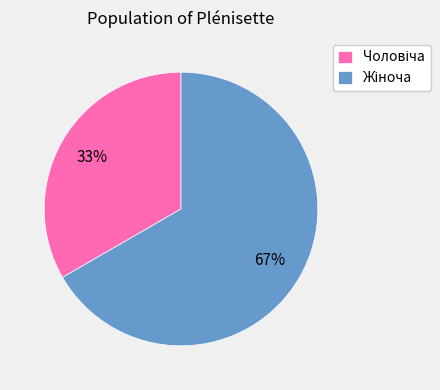

Does any single category account for the majority?

Yes